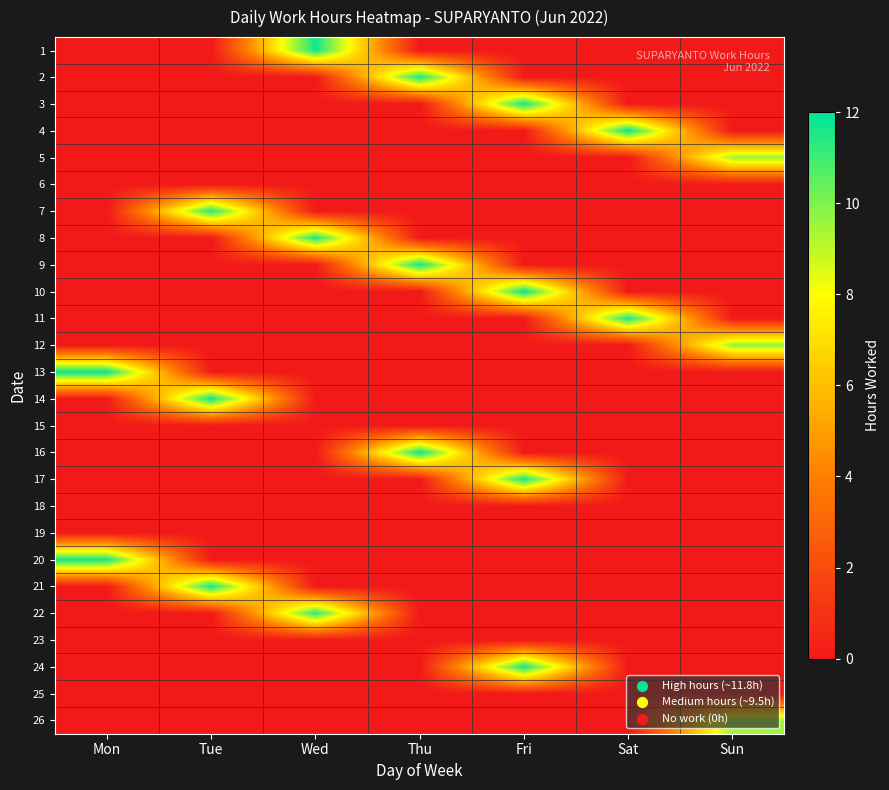

What is the total value across all series at Tue?

34.8